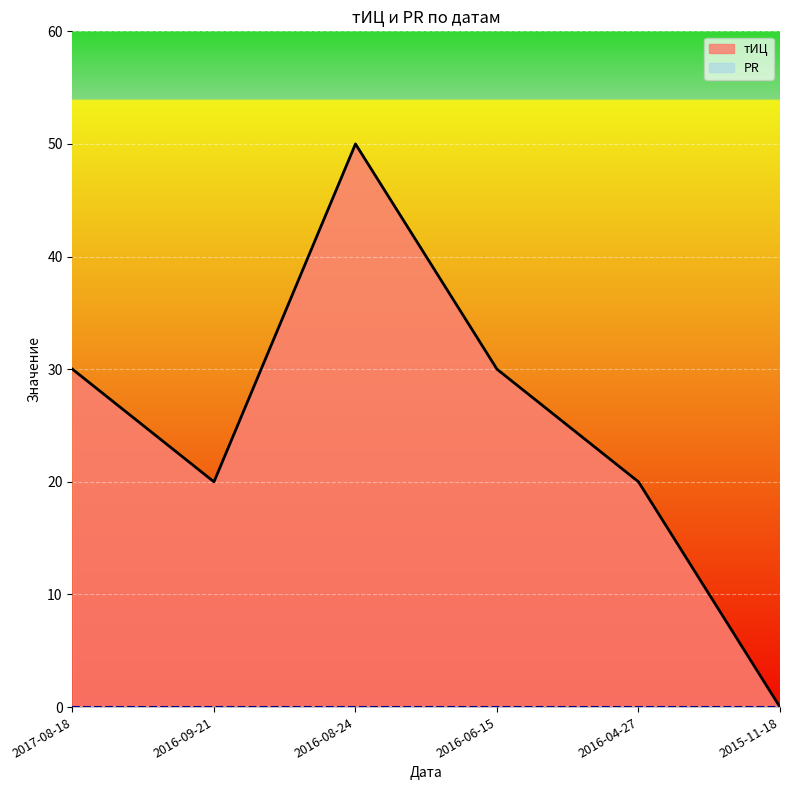

How many lines are shown in the chart?

2